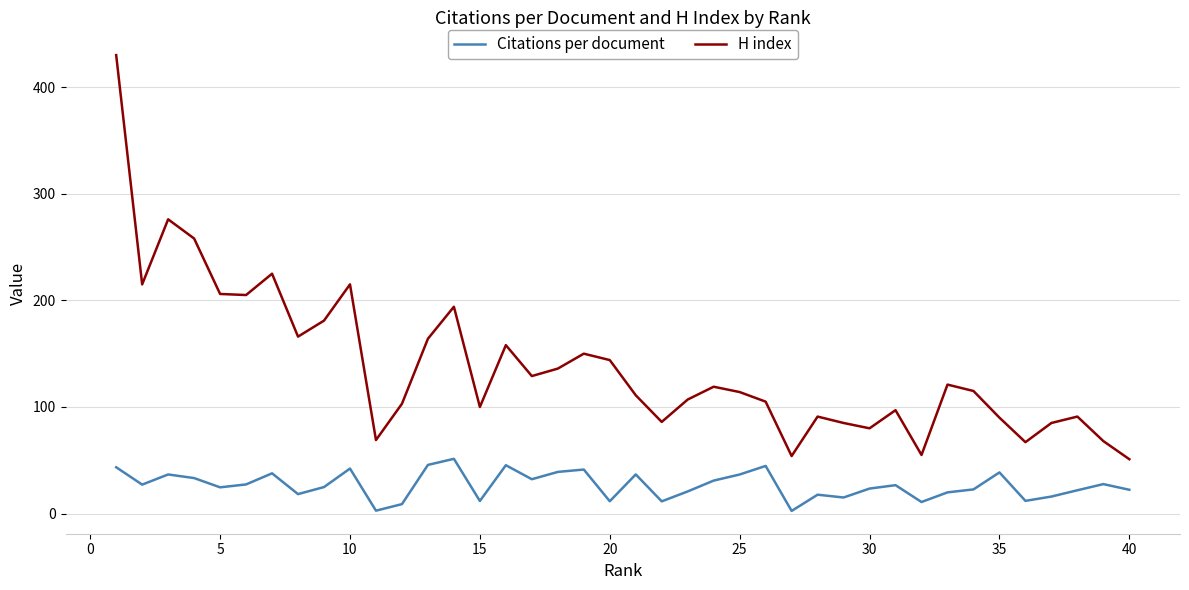

What are all the series names shown in the legend?

Citations per document, H index